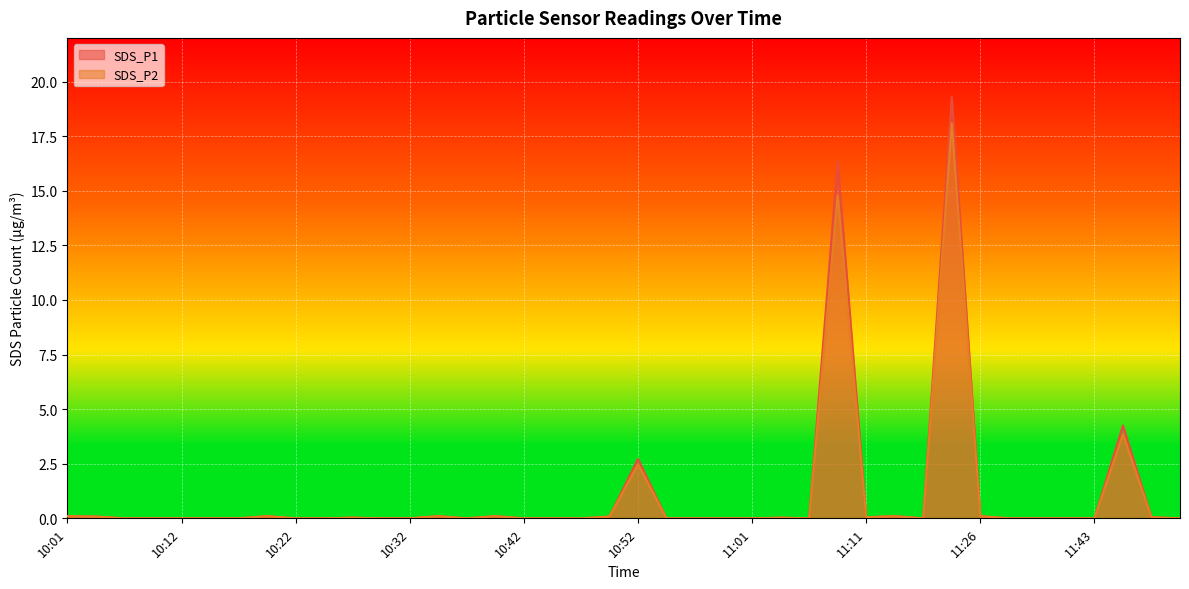

How many data points in SDS_P2 are above 0?

16